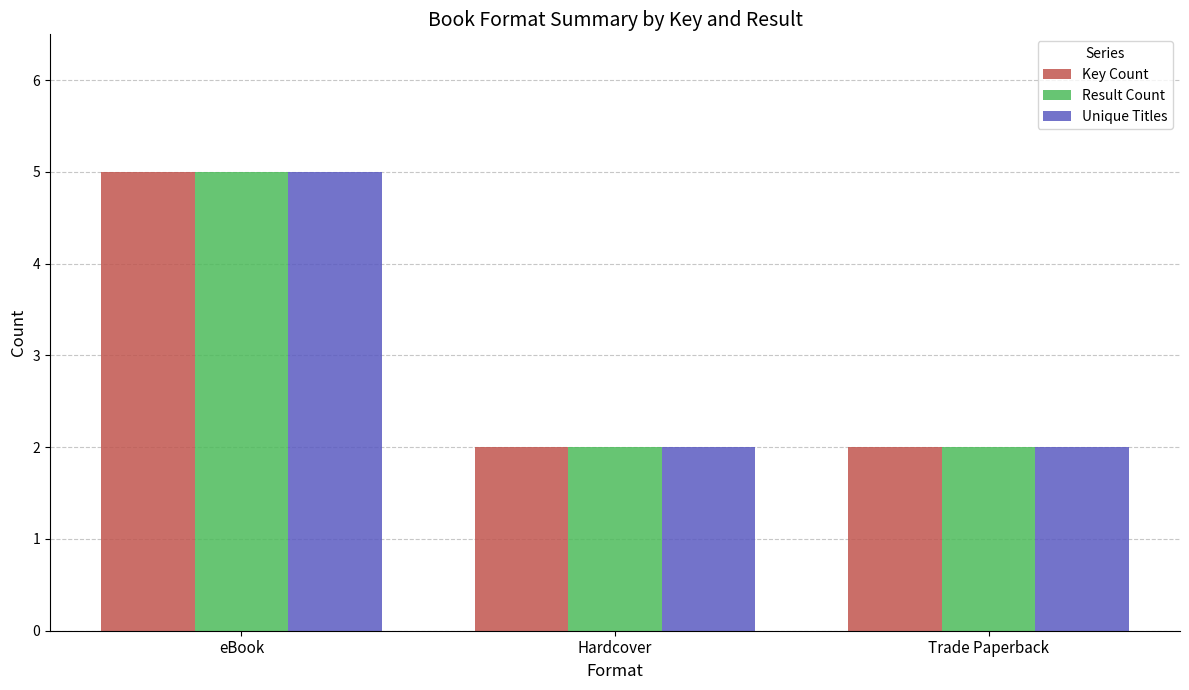

What value does the Key Count series have at Hardcover?

2